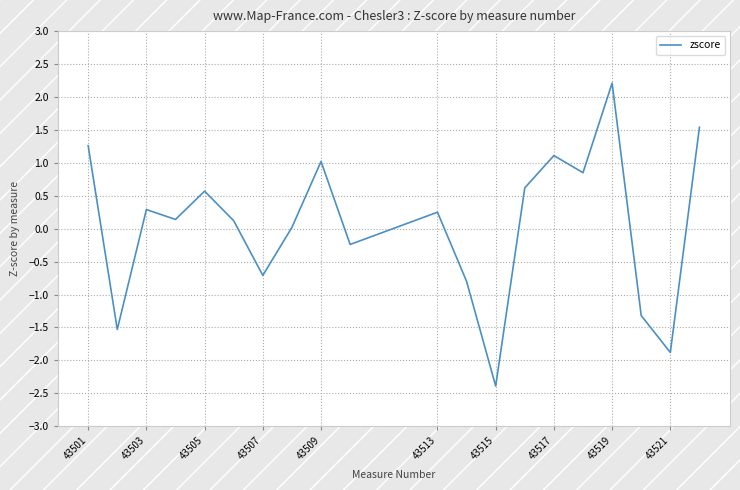

Does the chart display data point markers on the line(s)?

No